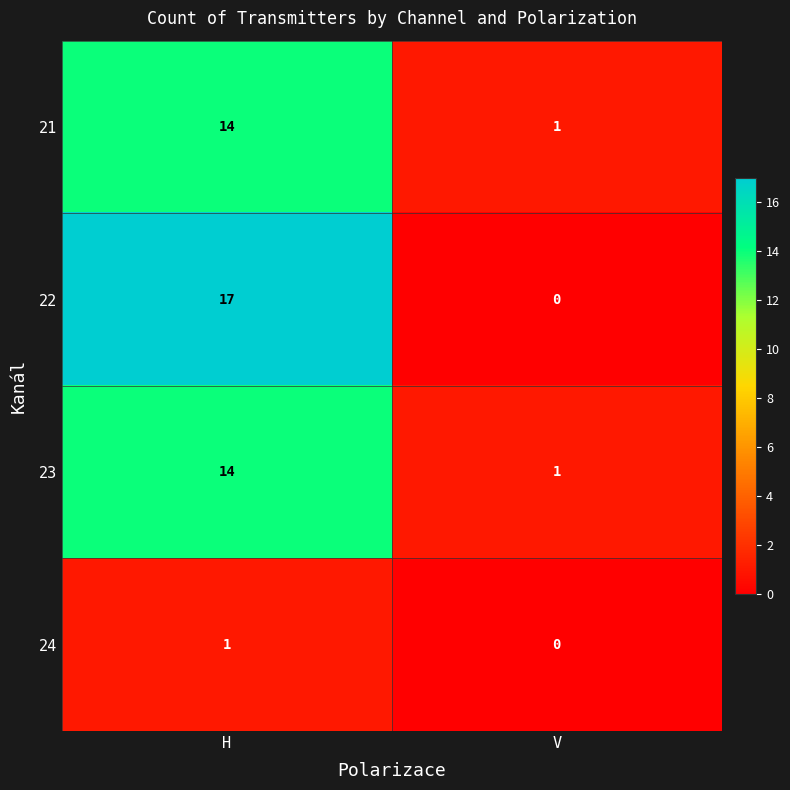

How many data points does each series have?

2